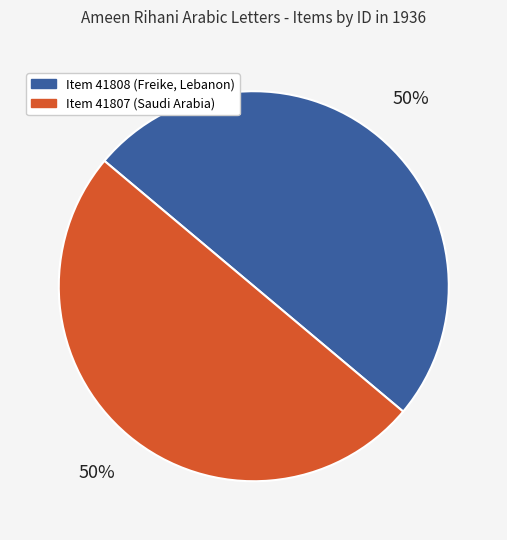

To the nearest percent, what is the average slice percentage?

50%